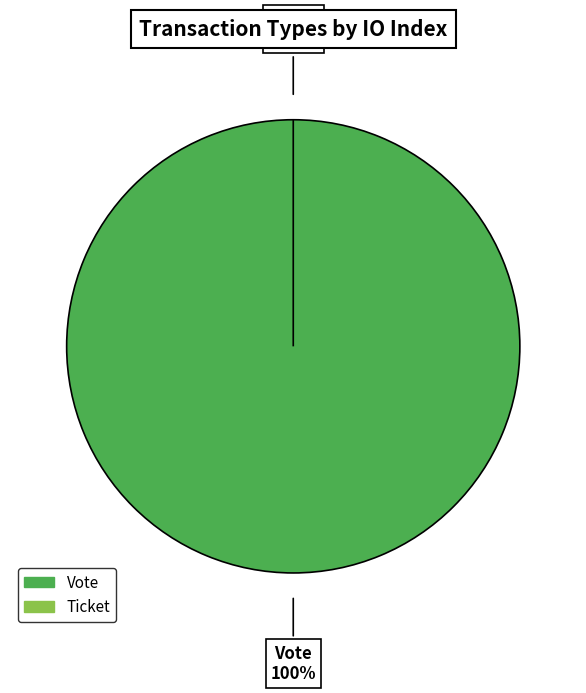

To the nearest percent, what is the difference between the Vote and Ticket slice percentages?

100%